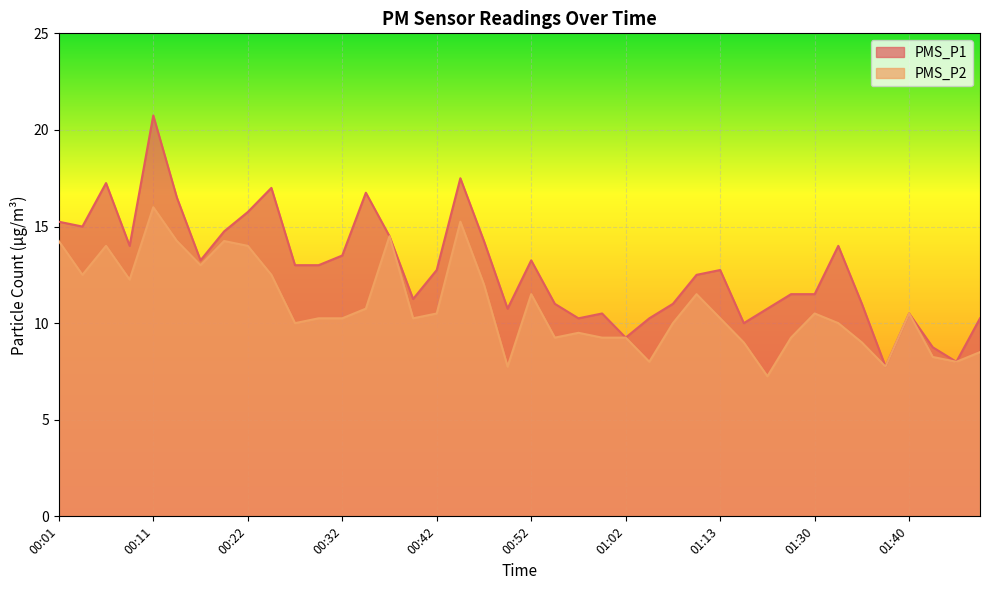

At 01:40, list the series in order from smallest to largest.

PMS_P1, PMS_P2